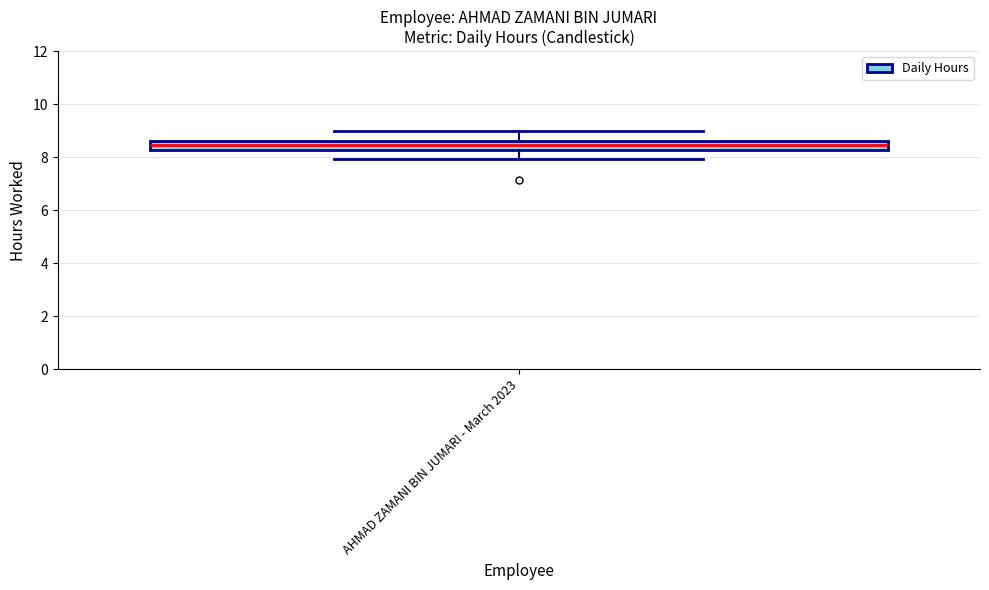

Read this box plot against the y-axis: the position of the median line, the range covered by the box, and the ends of both whiskers. The values are not printed on the chart, so give them approximately, as read against the axis.

median 8.4, box 8.2 to 8.6, whiskers 8.0 to 9.0